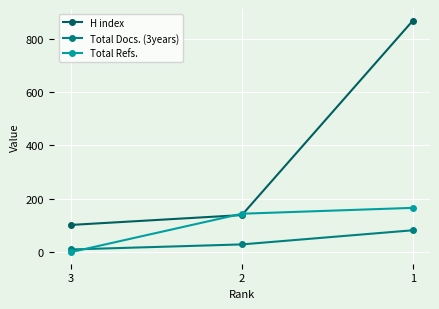

The value of Total Docs. (3years) at 3 is 10. True or false?

True